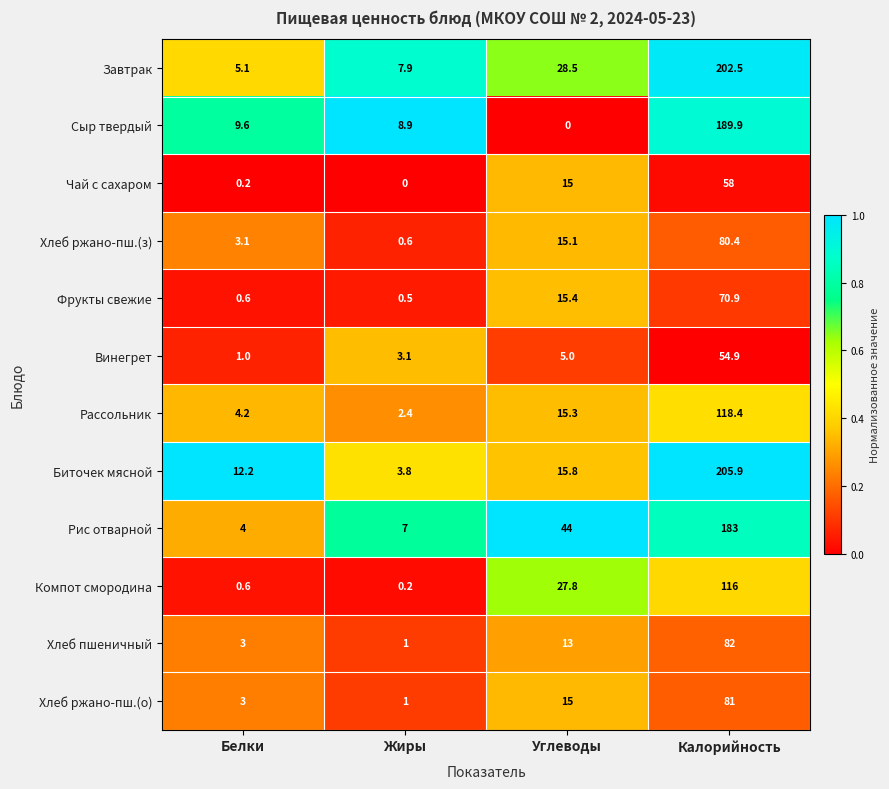

At how many categories does at least one series exceed 0?

4